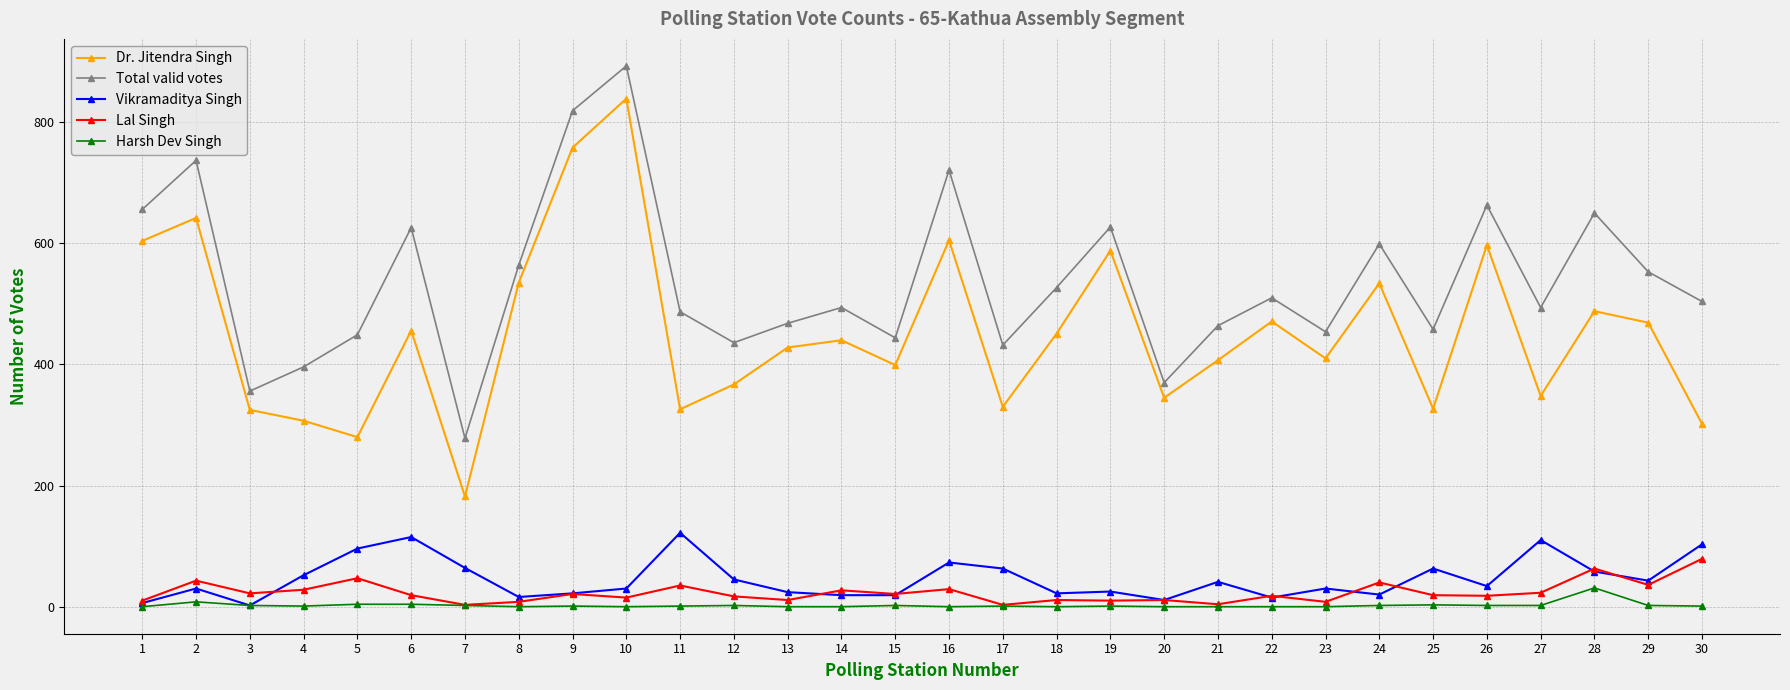

Which series has the largest range (max minus min)?

Dr. Jitendra Singh